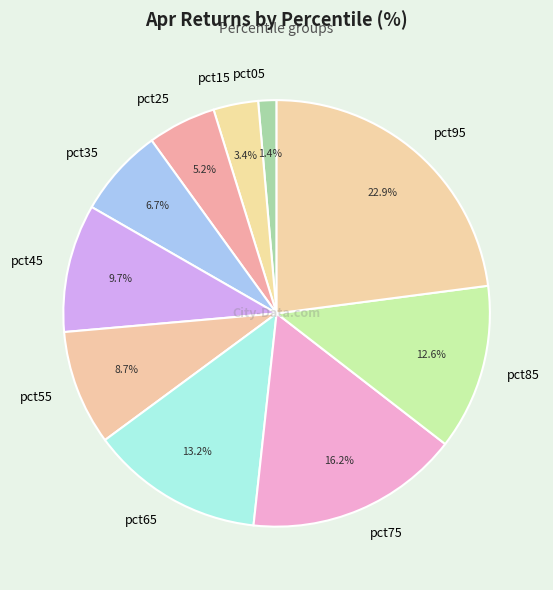

What is the smallest slice in the pie chart?

pct05